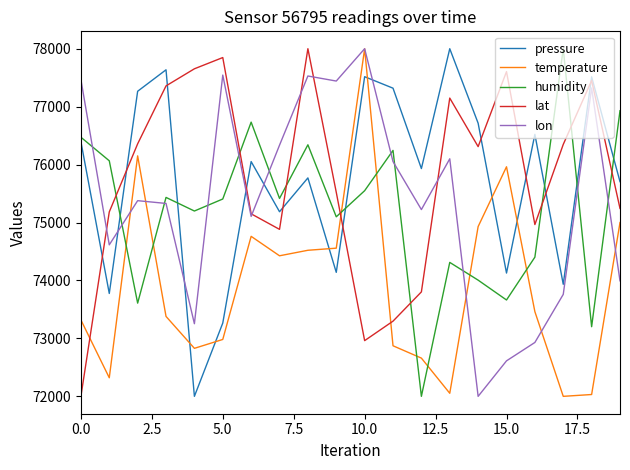

What is the highest value of the temperature series?

78000.0